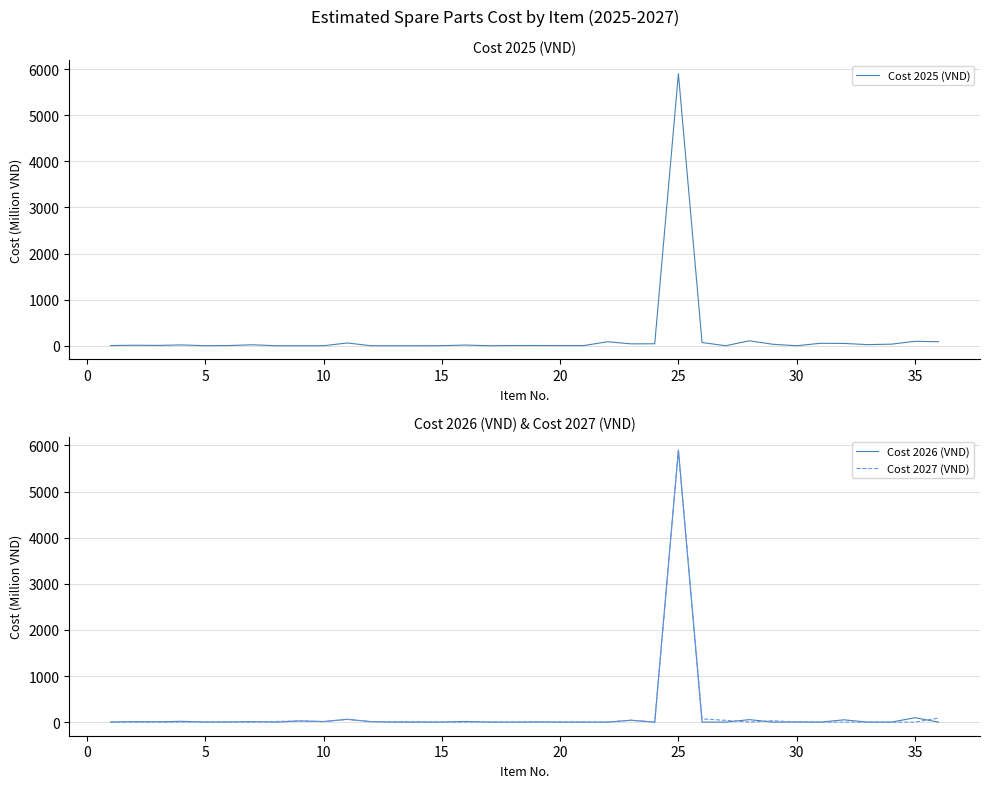

What is the difference between the maximum and minimum values in the Cost 2027 (VND) series?

5899.9